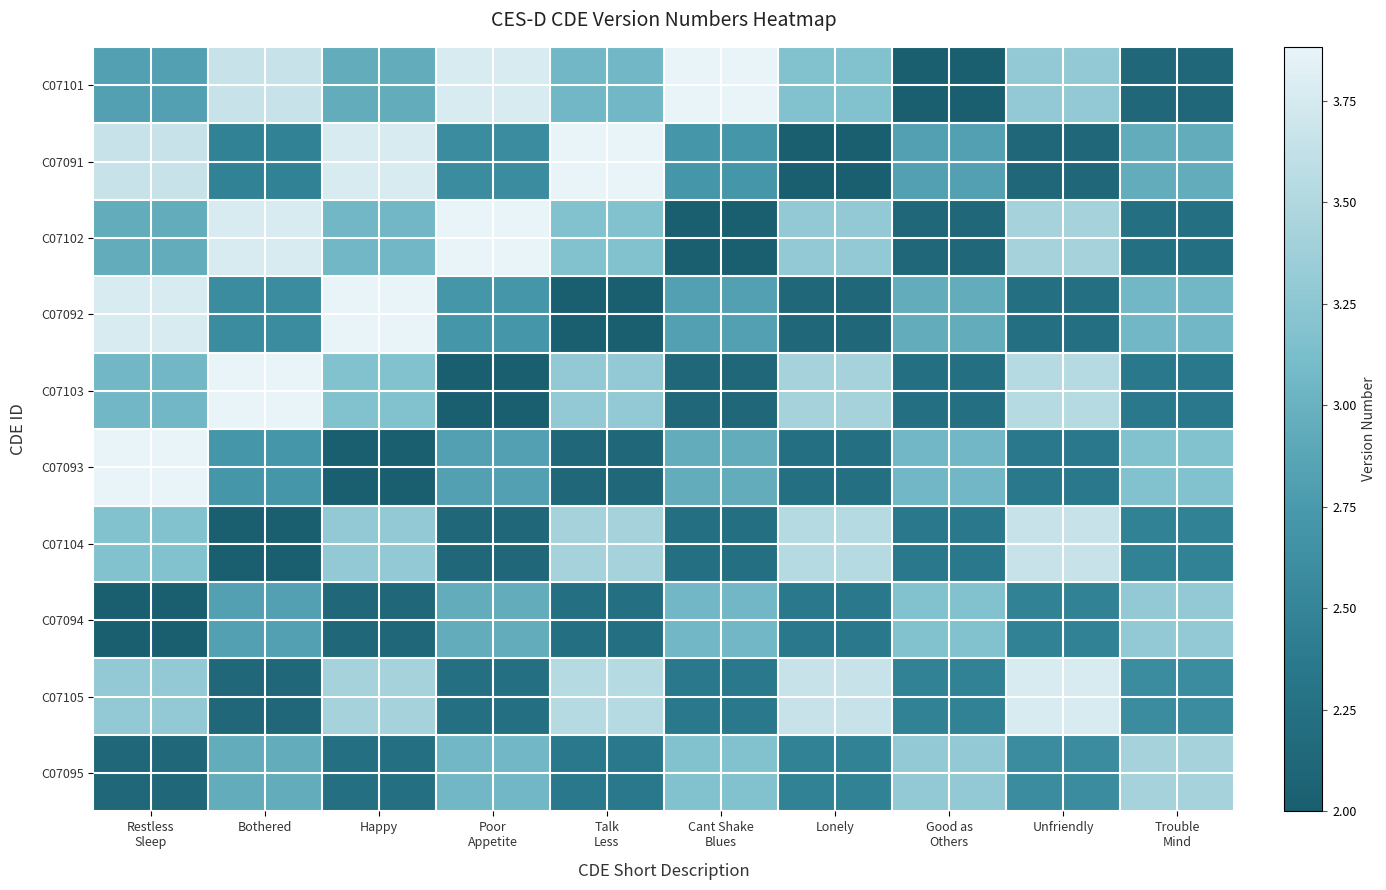

List the series in order of their peak value, highest first.

C07101, C07091, C07102, C07092, C07103, C07093, C07105, C07104, C07095, C07094